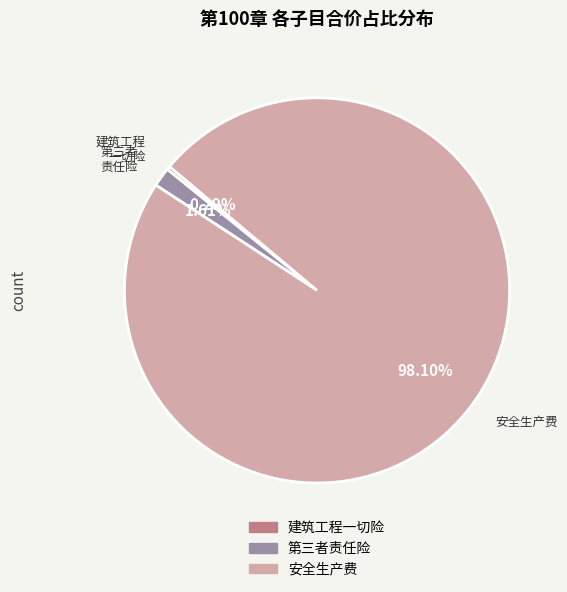

Is there a majority slice in this chart?

Yes